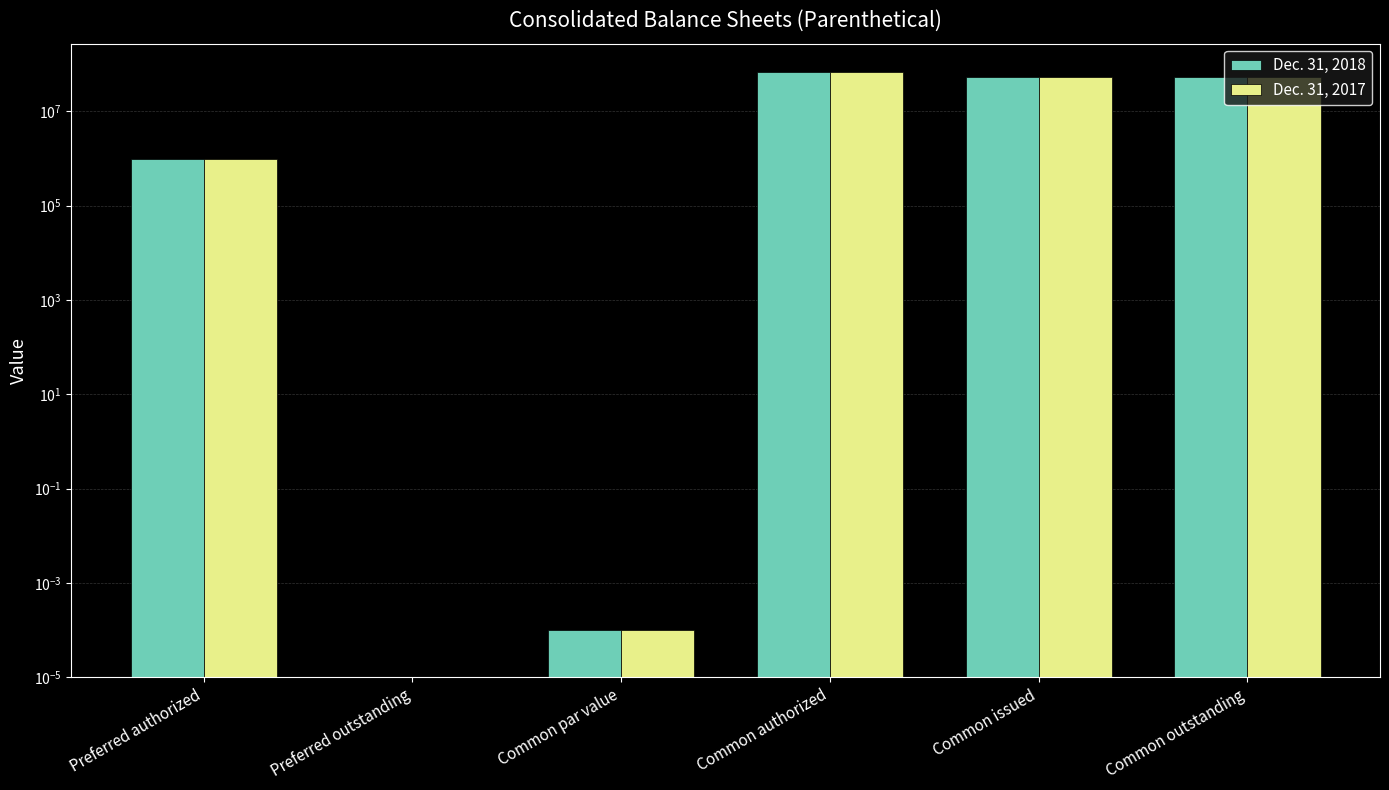

What is the label of the 1st bar from the right?

Common outstanding